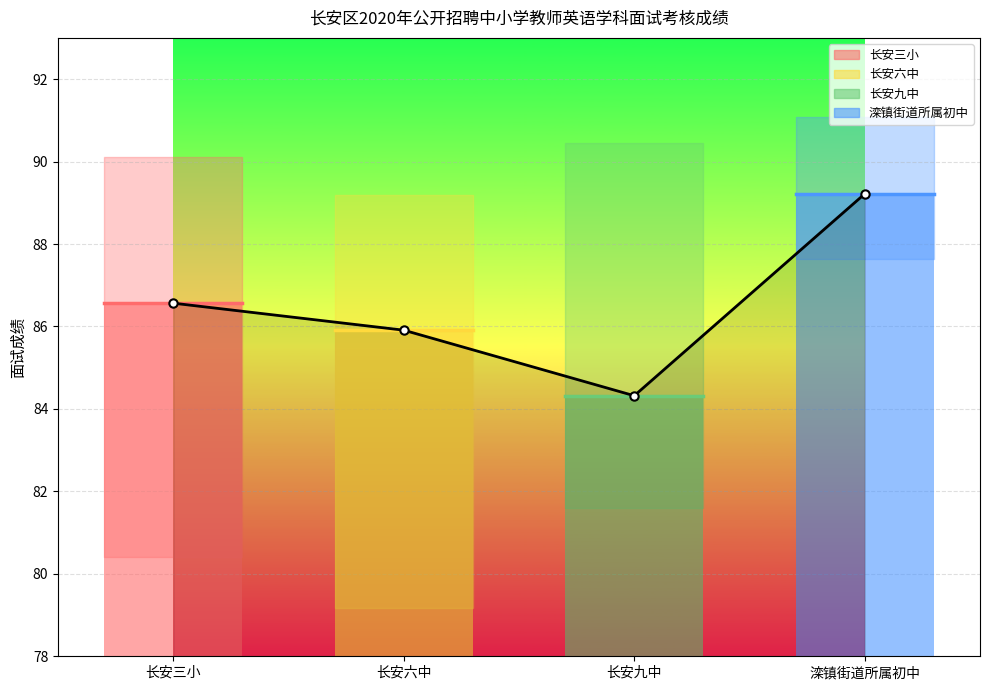

Is it true that the value at 长安三小 is 86.6?

True